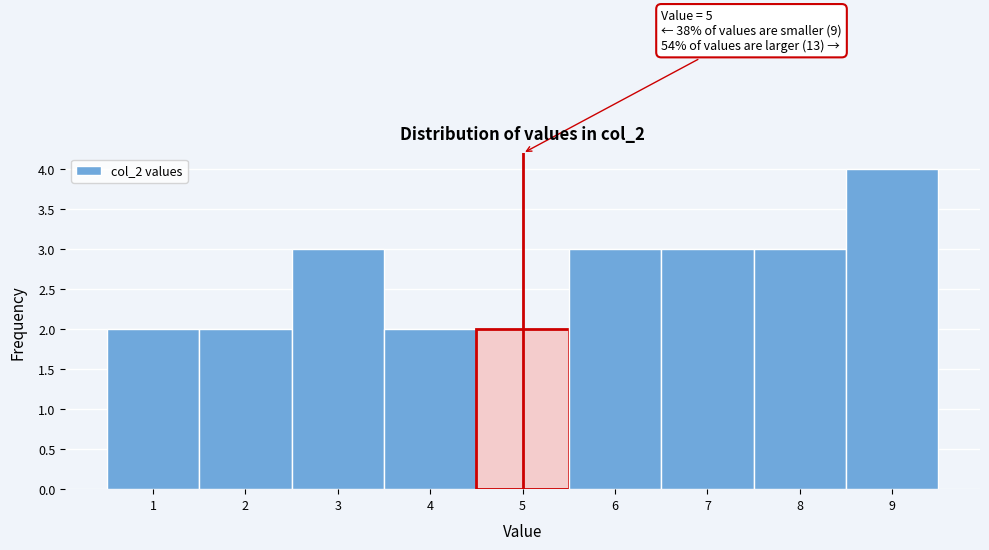

Which range on the x-axis has the tallest bar?

8.5 to 9.5